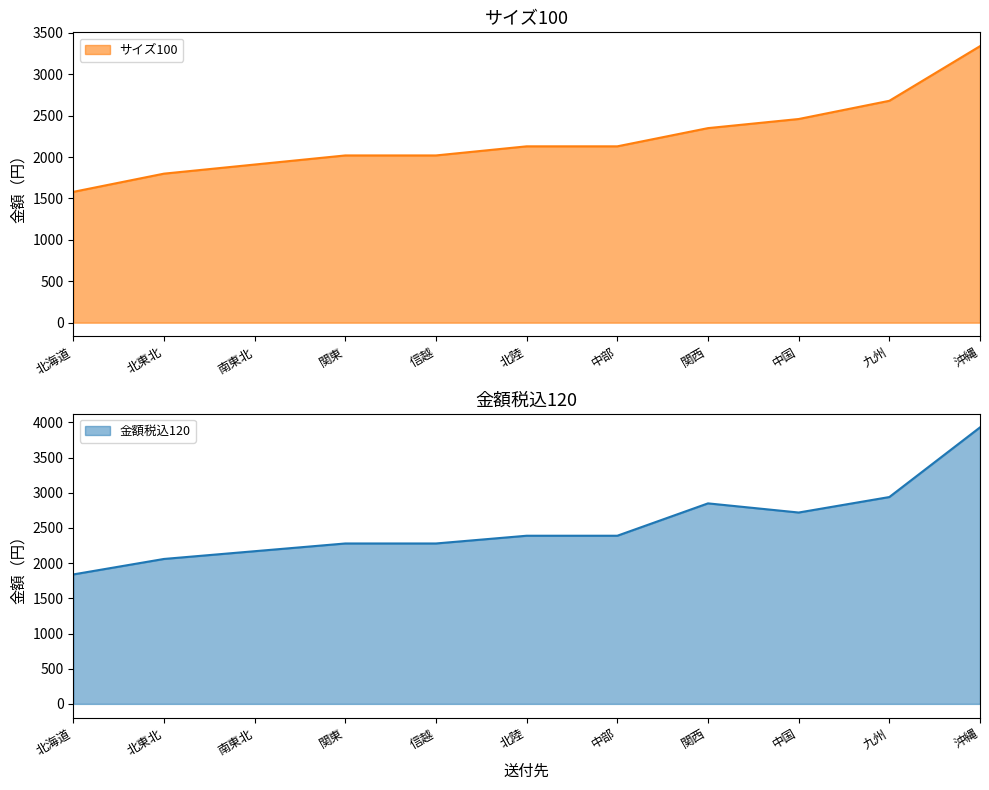

Which series has the largest total across all categories?

金額税込120